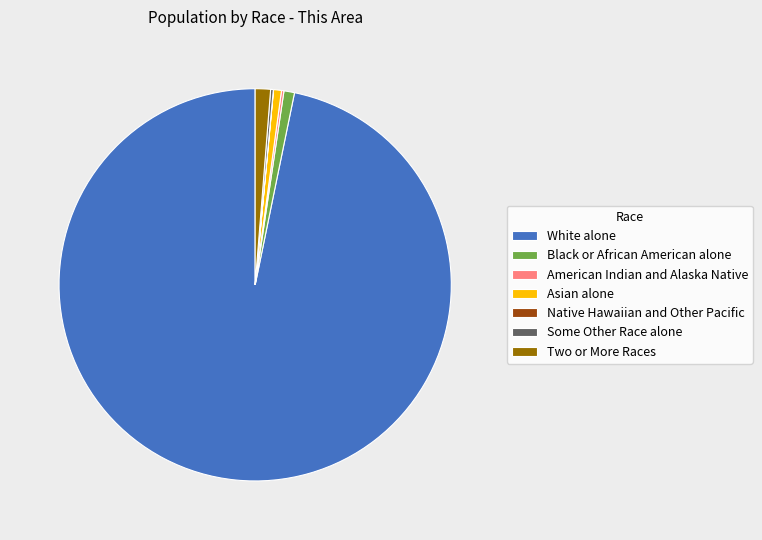

What is the majority slice?

White alone